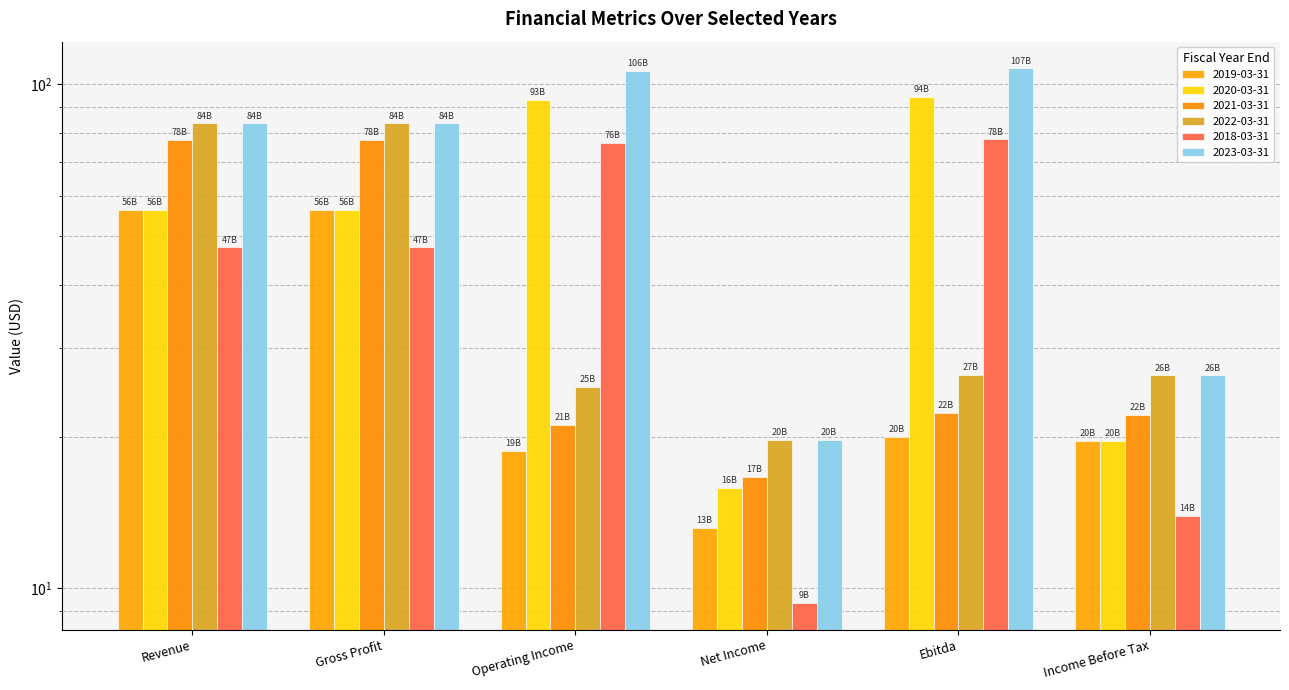

What is the difference between the maximum and minimum values in the 2020-03-31 series?

78.5